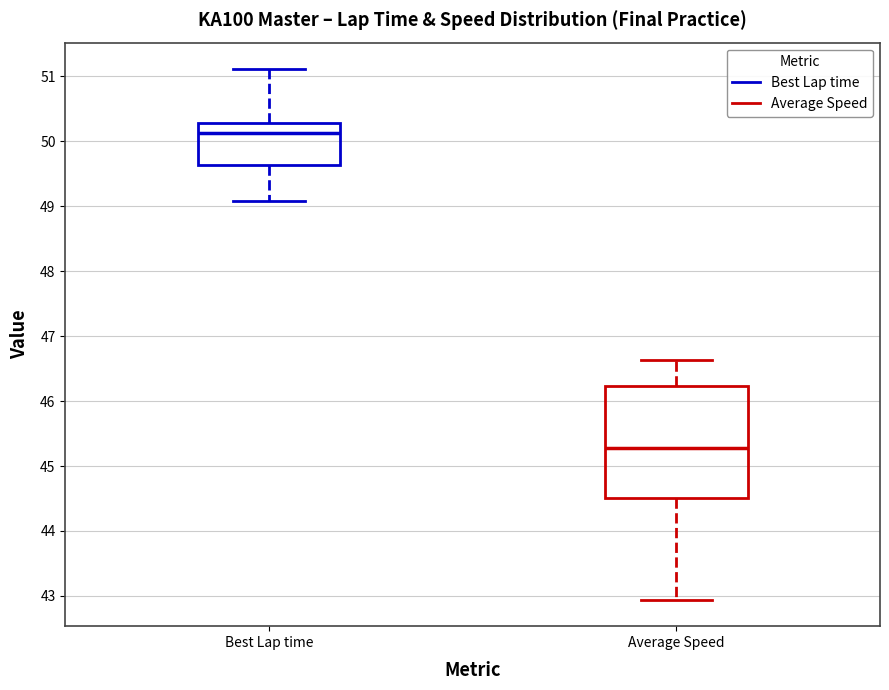

Which box's median line is the lowest?

Average Speed